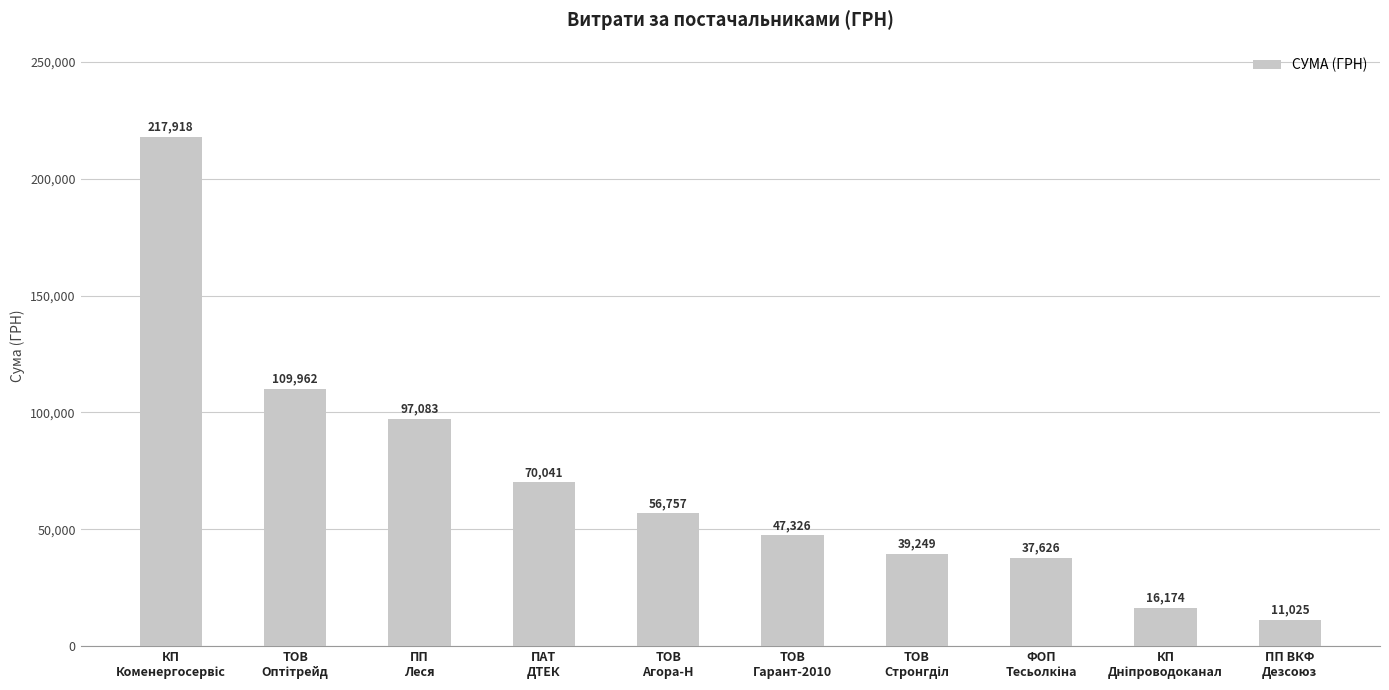

What is the maximum value shown in the chart?

217917.7